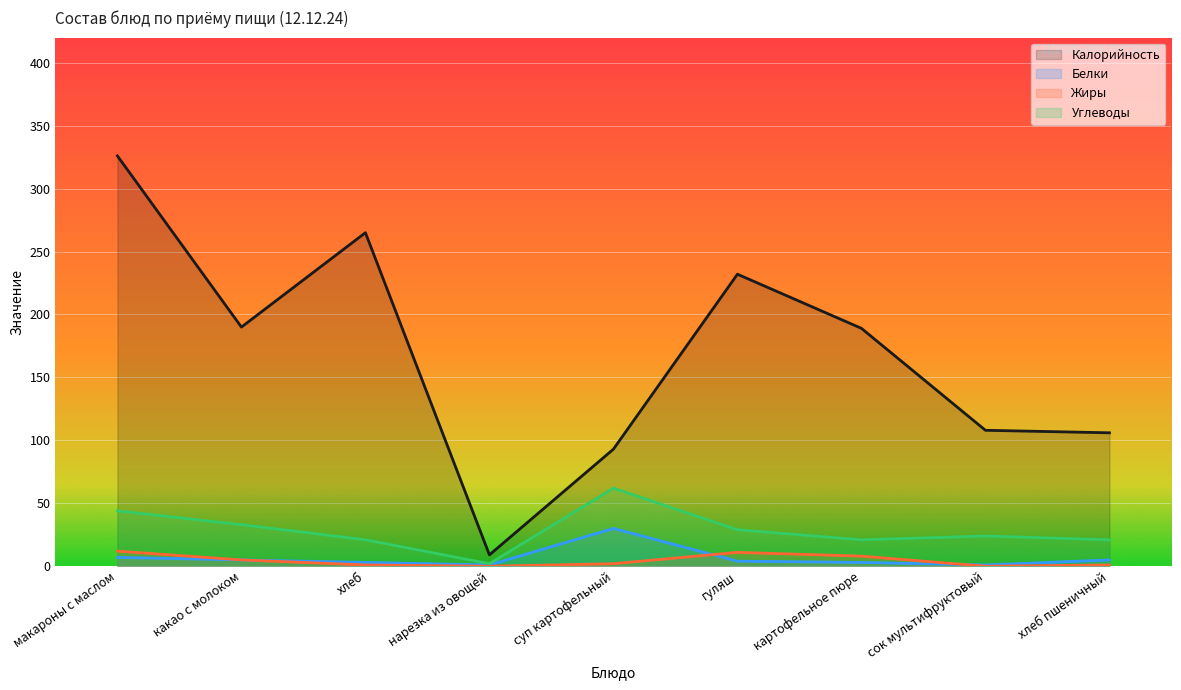

What is the average value of the Жиры series?

4